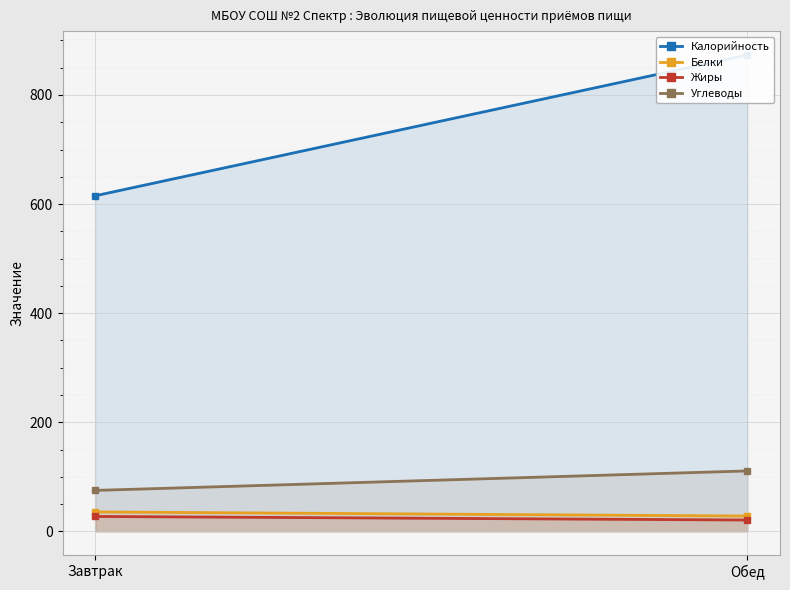

What is the label of the 2nd point from the right?

Завтрак